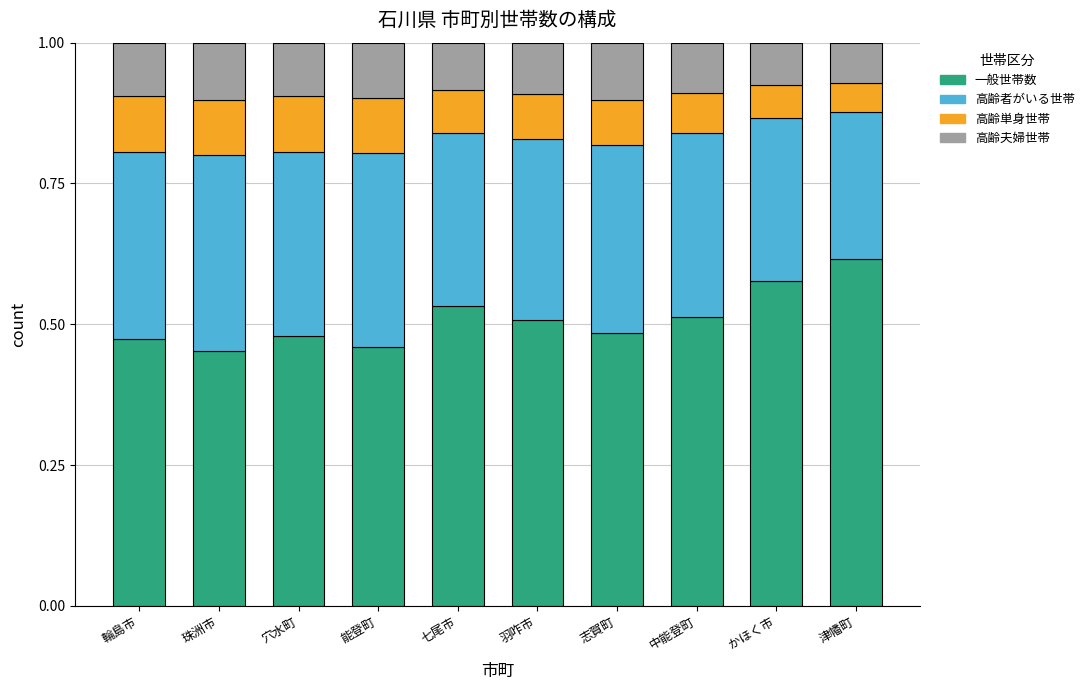

Are the bars horizontal?

No